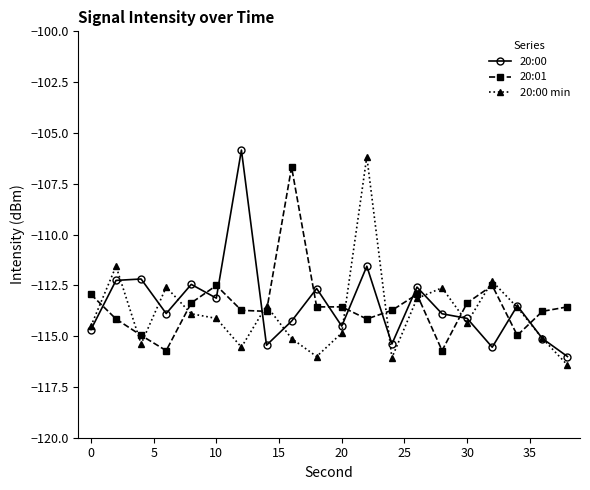

What is the lowest value of the 20:00 series?

-116.0